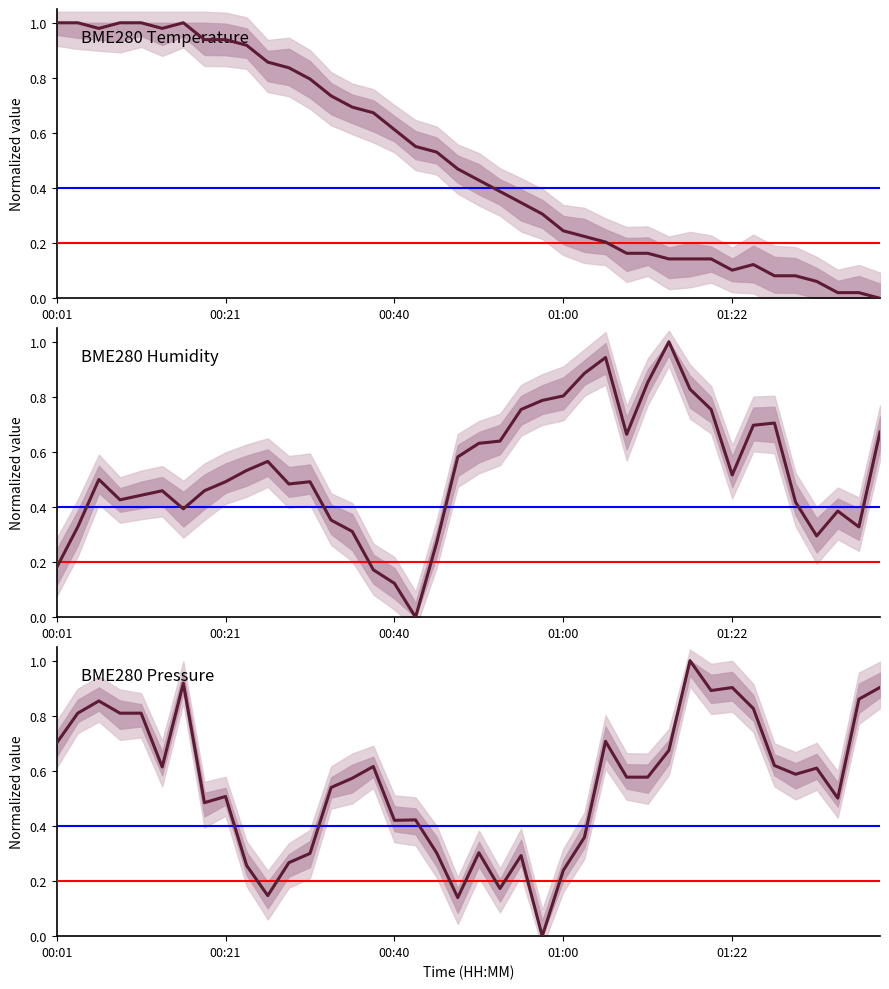

Does the chart have visible grid lines?

No